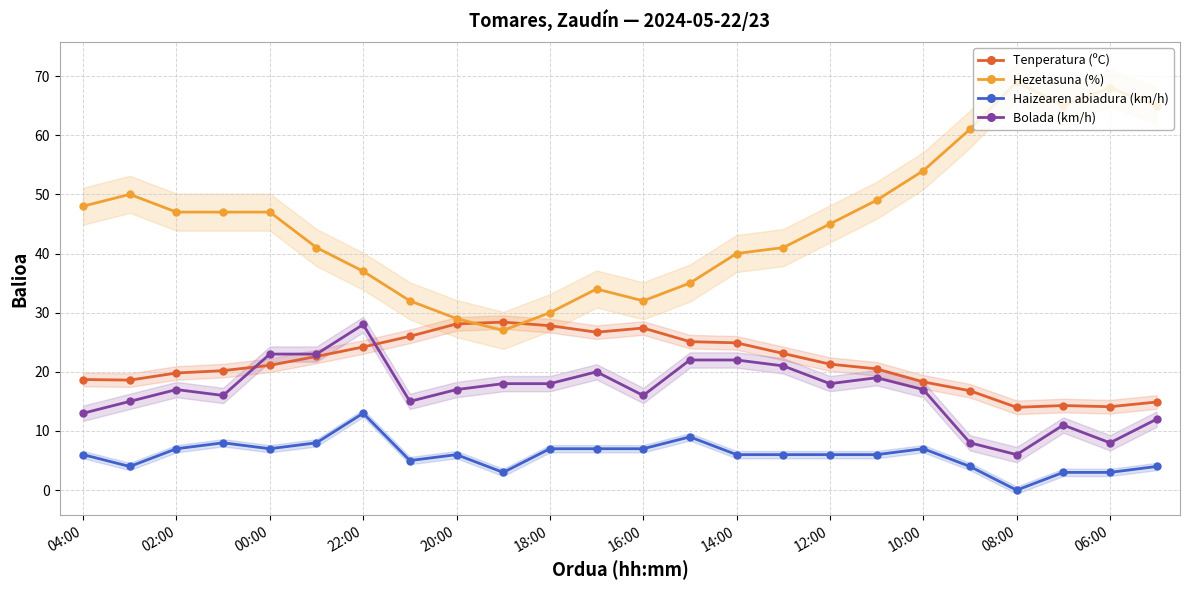

What is the value of the Haizearen abiadura (km/h) point at the 11th from the left?

7.0